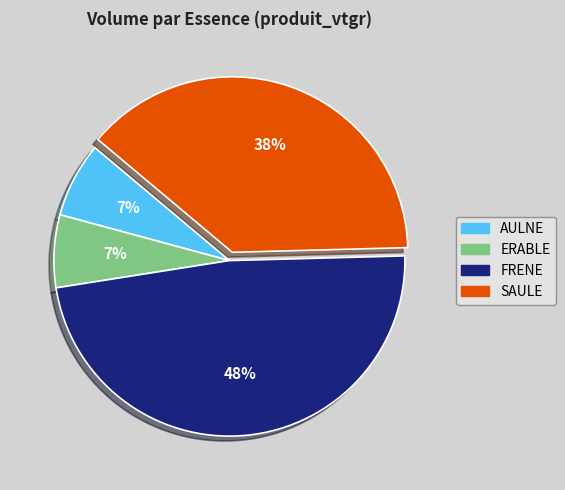

To the nearest percent, what is the difference between the FRENE and ERABLE slice percentages?

41%